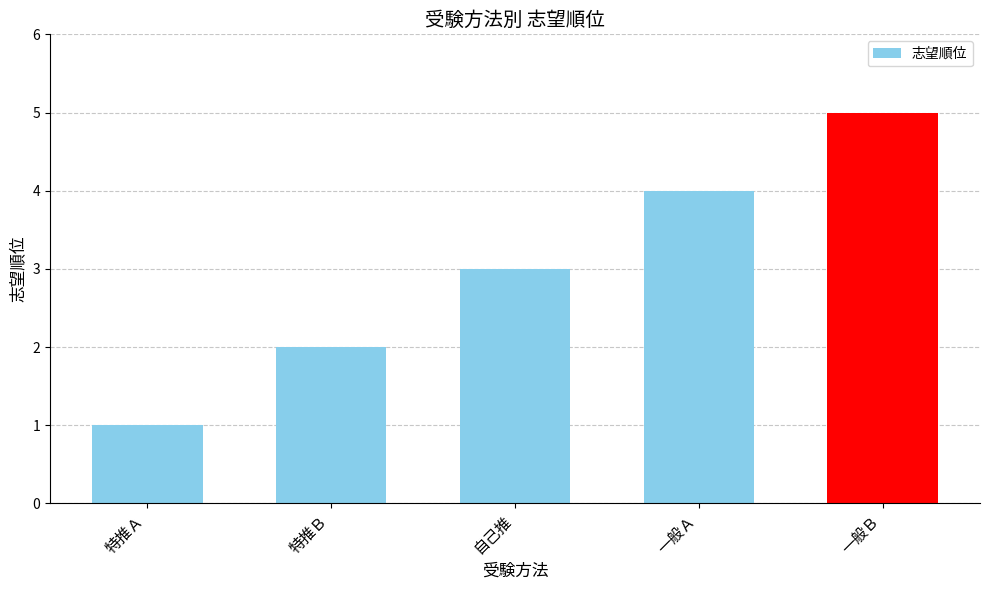

What is the change in value from 特推Ａ to 一般Ｂ?

+4